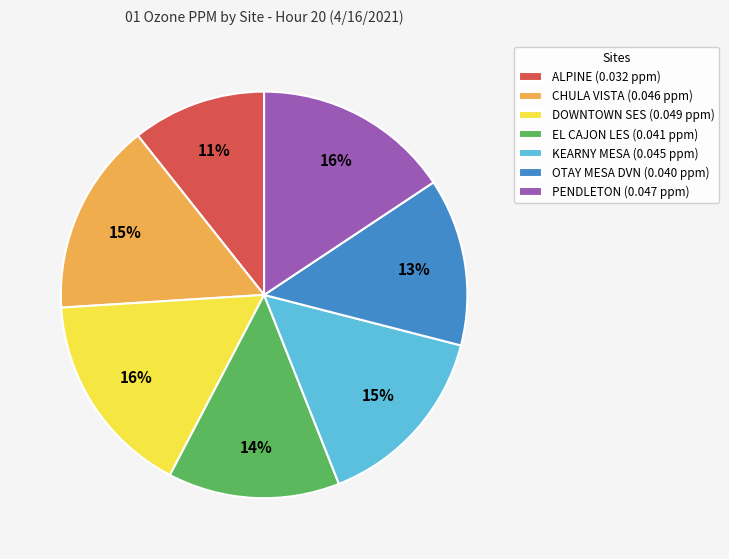

Do PENDLETON (0.047 ppm) and OTAY MESA DVN (0.040 ppm) together represent more than half of the pie?

No